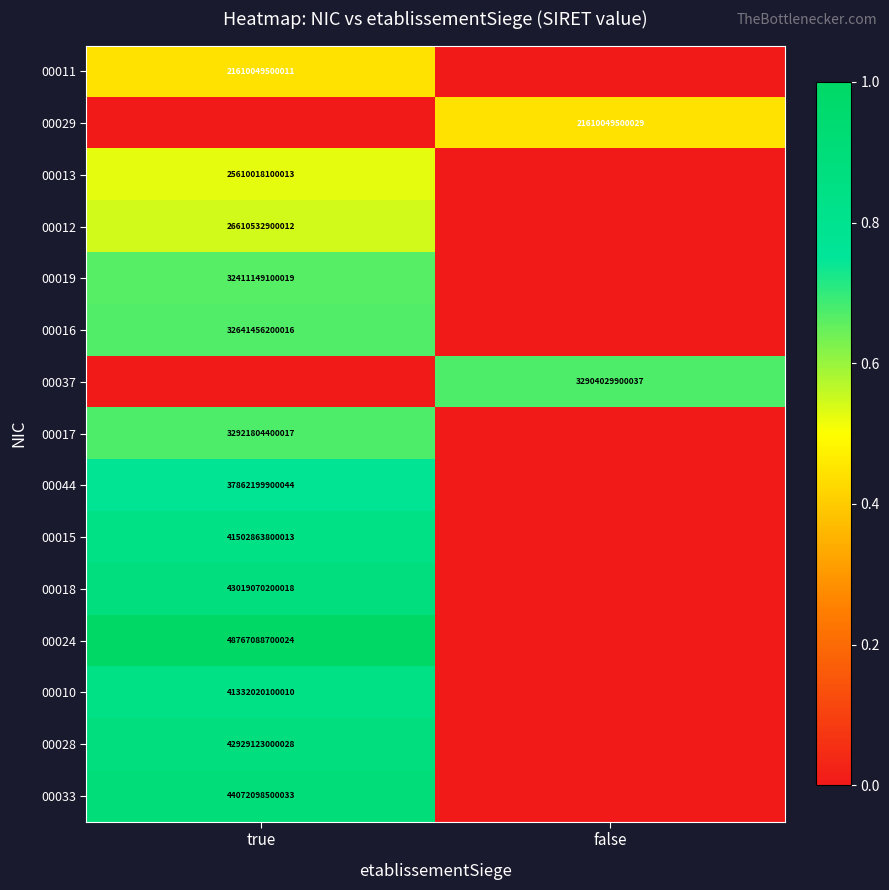

The 00033 series shows 44072098500033 at true. True or false?

True